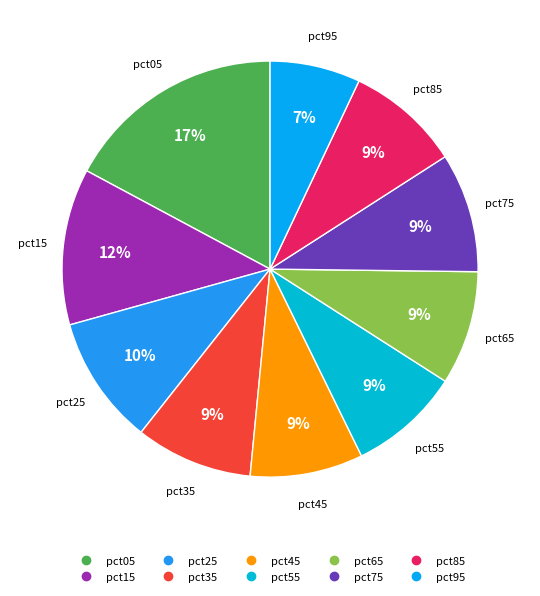

To the nearest percent, what portion does pct55 represent?

9%